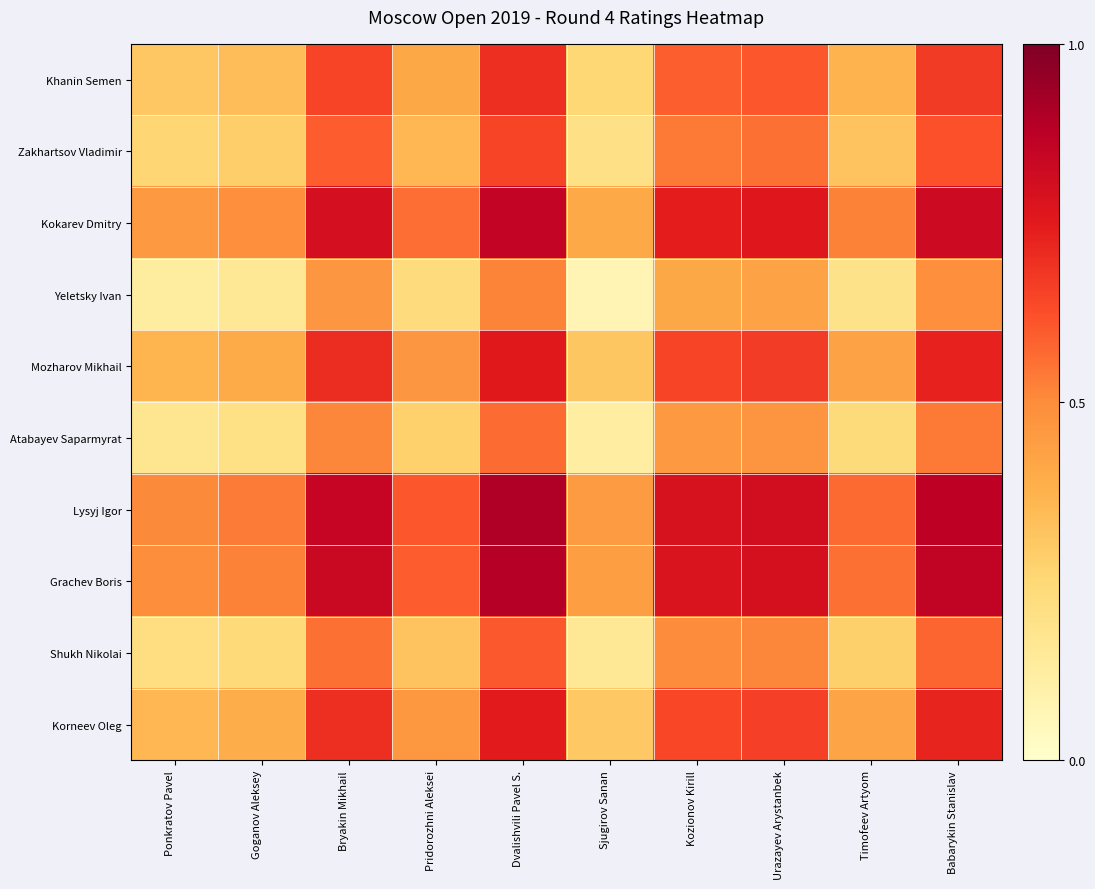

At Sjugirov Sanan, list the series in order from largest to smallest.

Lysyj Igor, Grachev Boris, Kokarev Dmitry, Mozharov Mikhail, Korneev Oleg, Khanin Semen, Zakhartsov Vladimir, Shukh Nikolai, Atabayev Saparmyrat, Yeletsky Ivan